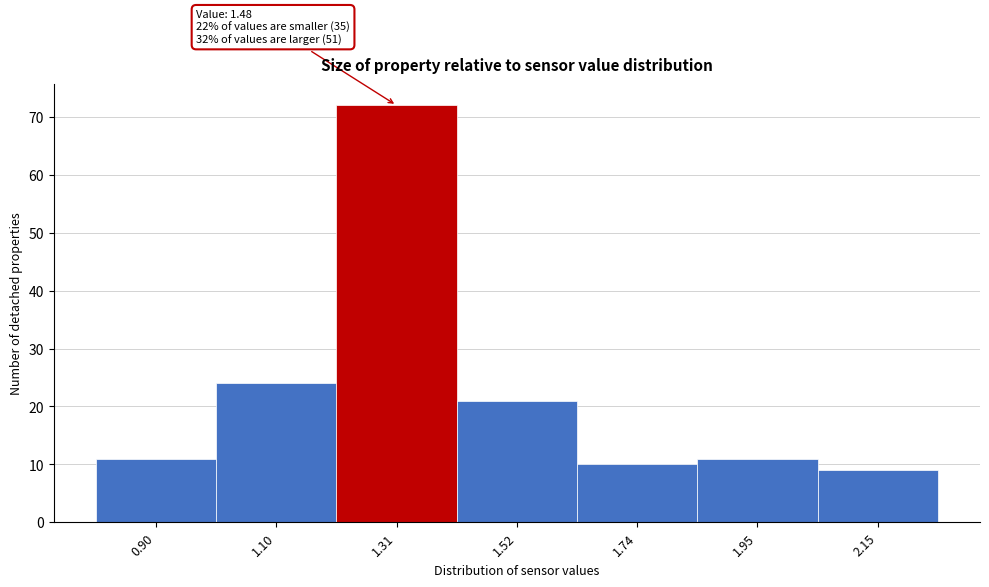

Reading left to right, transcribe all the data shown in this chart.

11	24	72	21	10	11	9